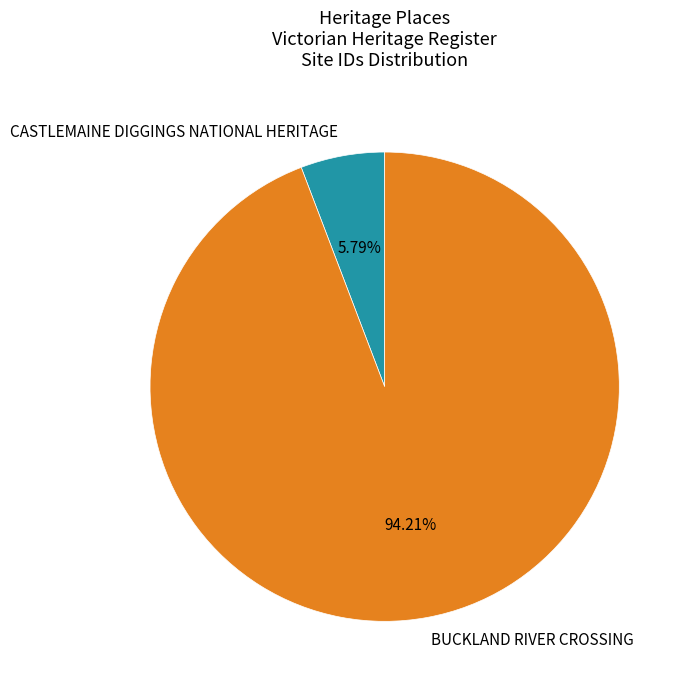

Do BUCKLAND RIVER CROSSING and CASTLEMAINE DIGGINGS NATIONAL HERITAGE together represent more than half of the pie?

Yes